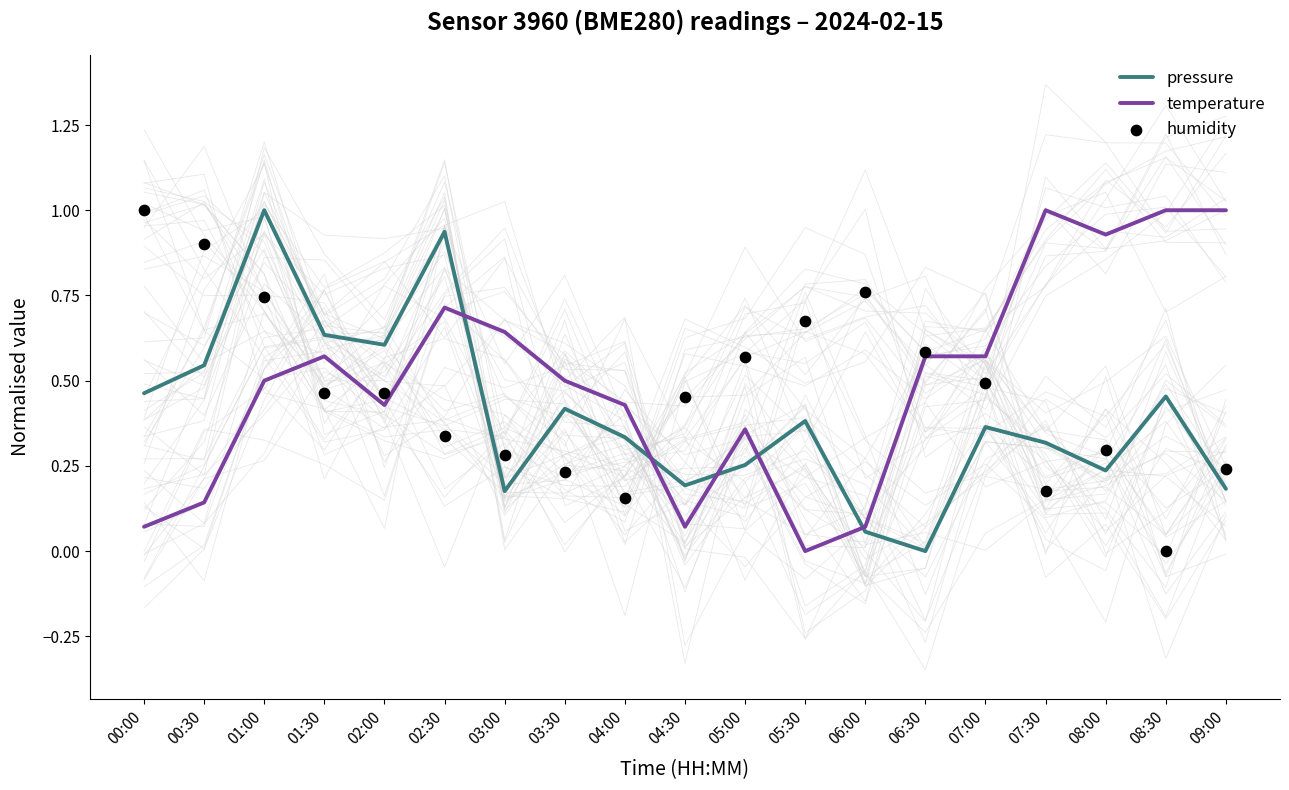

Which series contains the highest Y value?

pressure